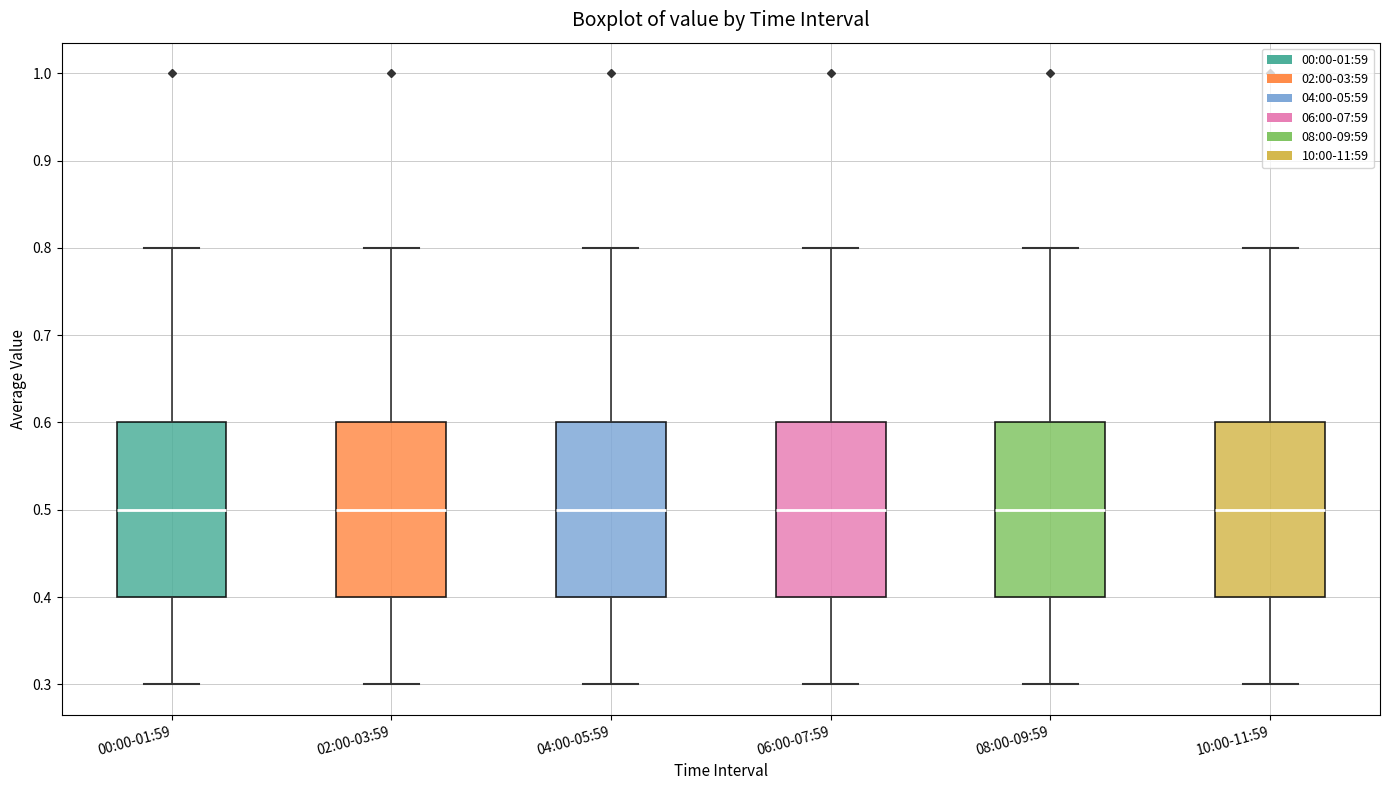

Reading left to right, read every box against the y-axis: the position of its median line, the range the box covers, and the ends of its whiskers. The values are not printed on the chart, so give them approximately, as read against the axis.

00:00-01:59: median 0.5, box 0.4 to 0.6, whiskers 0.3 to 0.8
02:00-03:59: median 0.5, box 0.4 to 0.6, whiskers 0.3 to 0.8
04:00-05:59: median 0.5, box 0.4 to 0.6, whiskers 0.3 to 0.8
06:00-07:59: median 0.5, box 0.4 to 0.6, whiskers 0.3 to 0.8
08:00-09:59: median 0.5, box 0.4 to 0.6, whiskers 0.3 to 0.8
10:00-11:59: median 0.5, box 0.4 to 0.6, whiskers 0.3 to 0.8